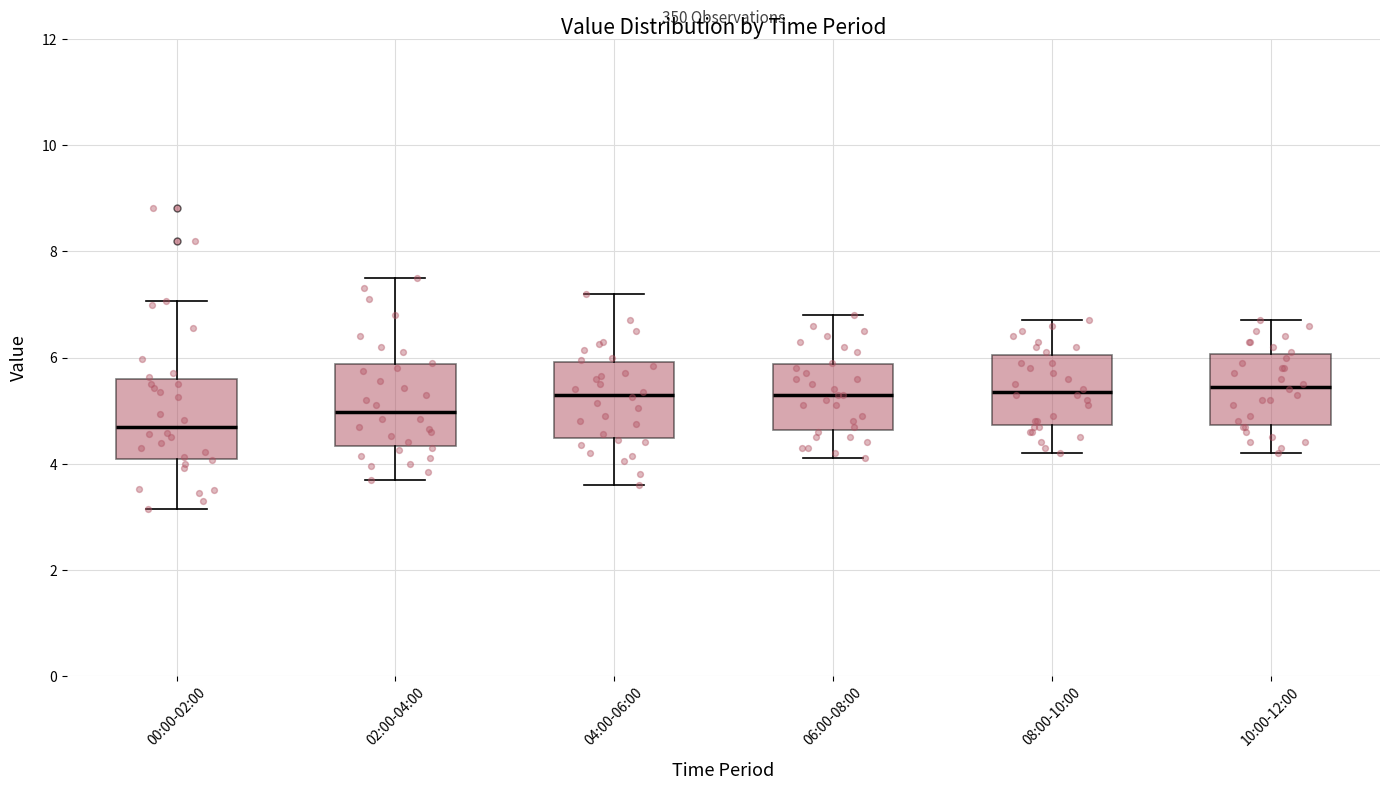

Where is the upper edge of the box for 02:00-04:00 on the y-axis? The values are not printed on the chart, so give them approximately, as read against the axis.

5.8